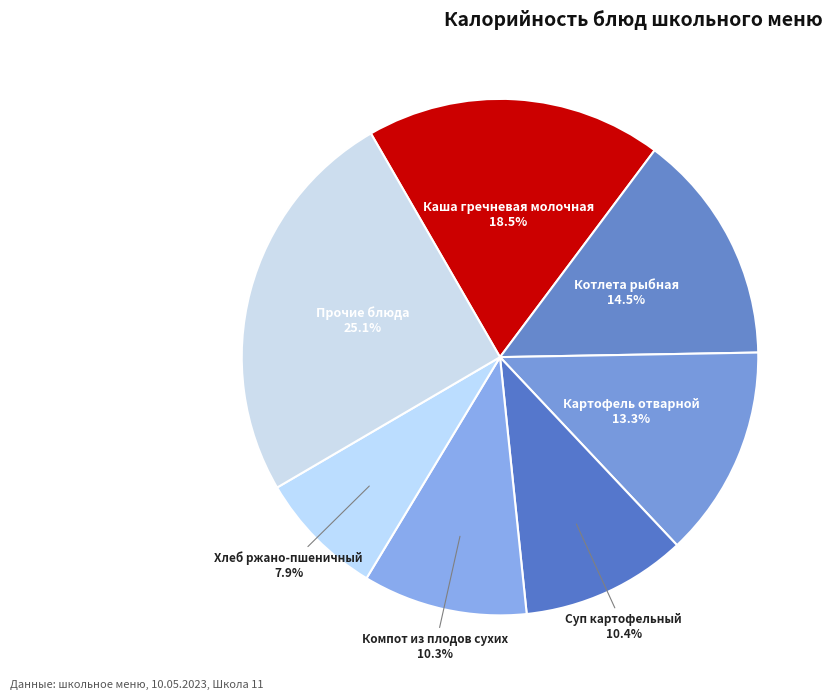

Which has a higher value, Суп картофельный or Котлета рыбная?

Котлета рыбная